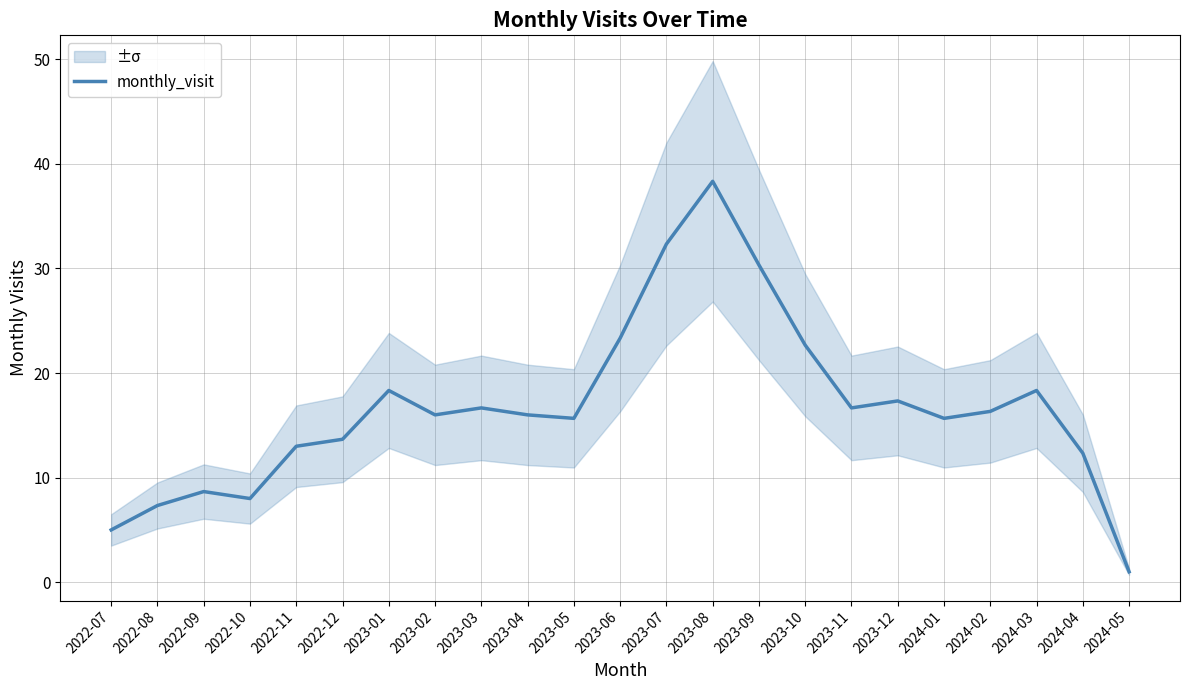

Reading left to right, list all the values displayed in this chart.

5.0	7.3	8.7	8.0	13.0	13.7	18.3	16.0	16.7	16.0	15.7	23.3	32.3	38.3	30.3	22.7	16.7	17.3	15.7	16.3	18.3	12.3	1.0